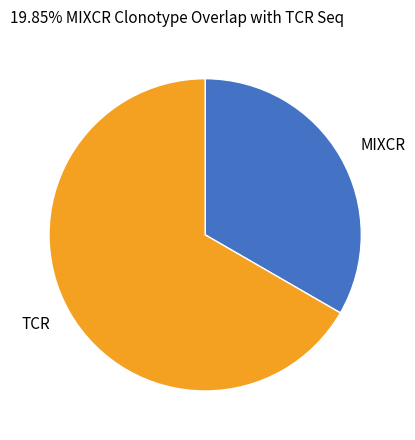

Which has a higher value, MIXCR or TCR?

TCR